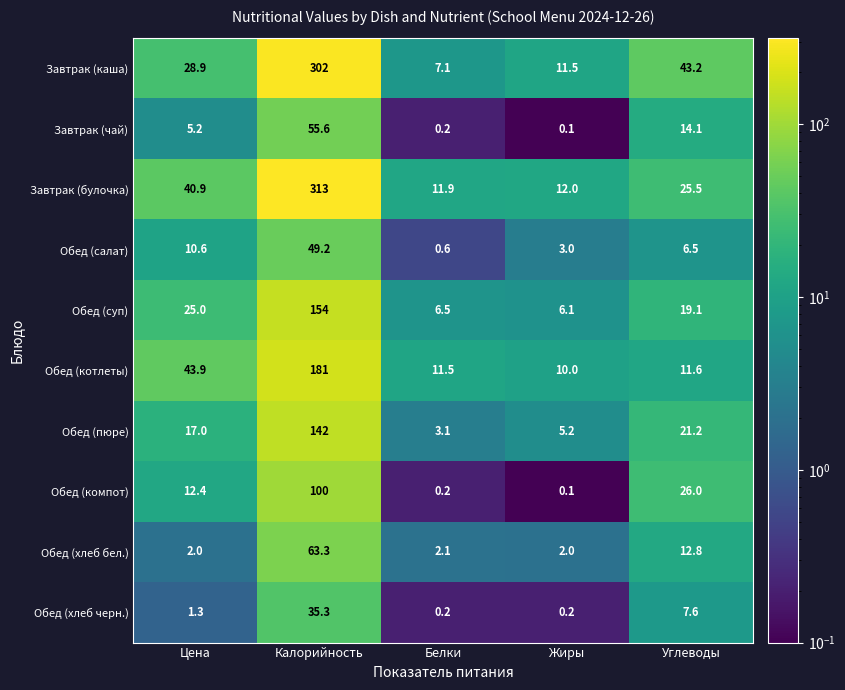

The value of Завтрак (булочка) at Белки is 11.9. True or false?

True